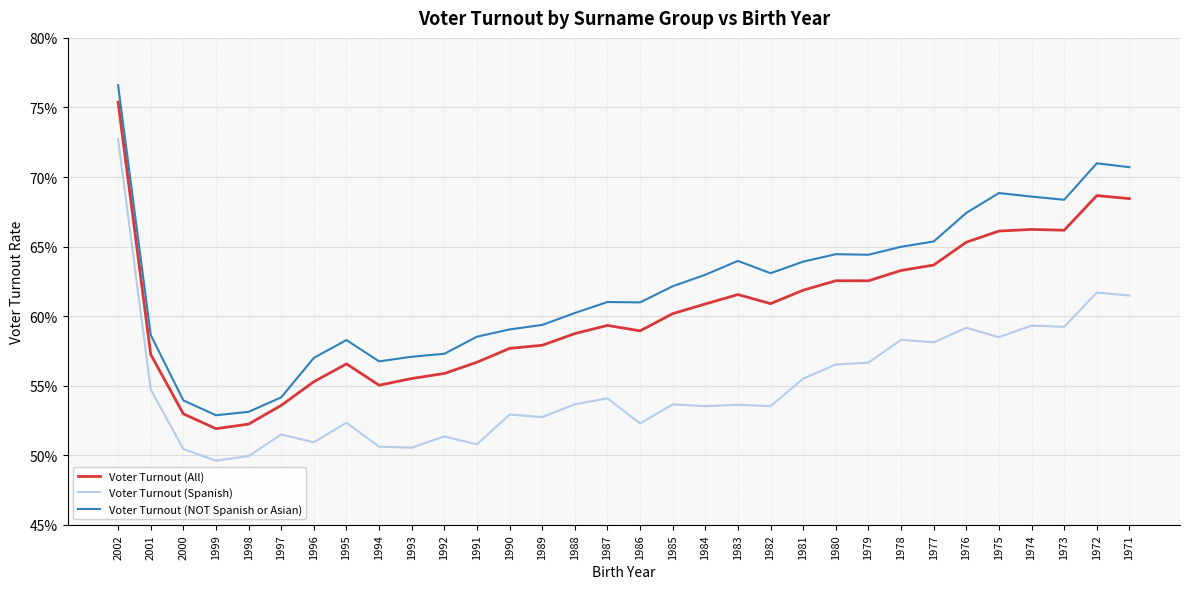

Where is Voter Turnout (Spanish) nearest to the value 0?

1999